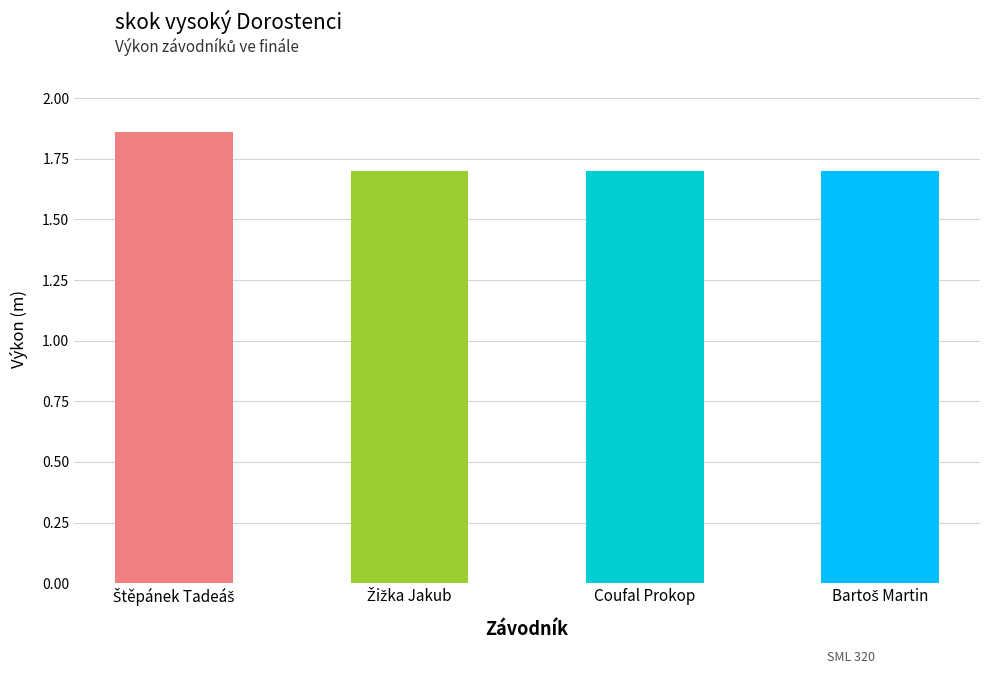

What is the smallest value displayed?

1.7